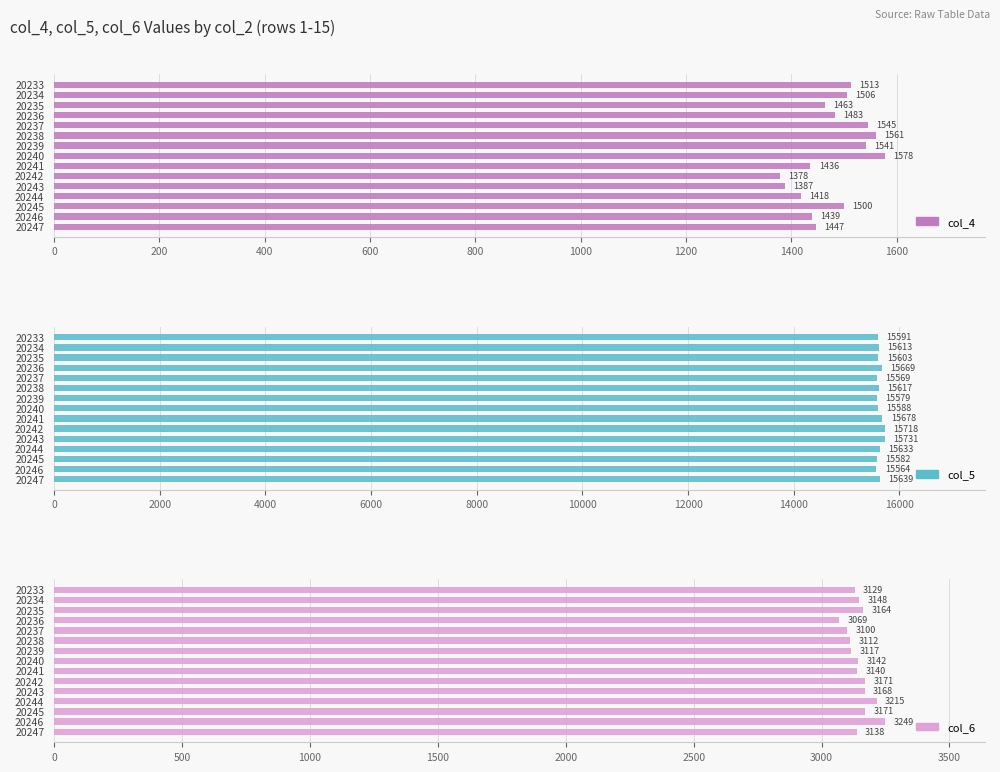

How many values in the col_5 series exceed 15613?

7